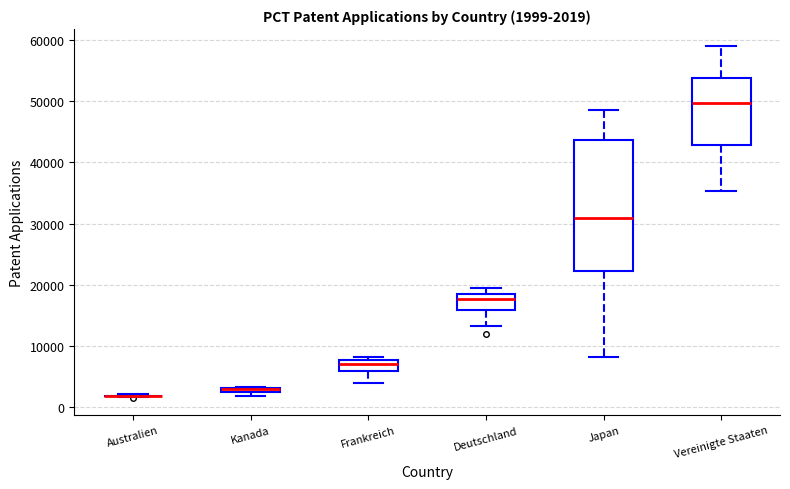

Which box is the tallest, from its lower edge to its upper edge?

Japan